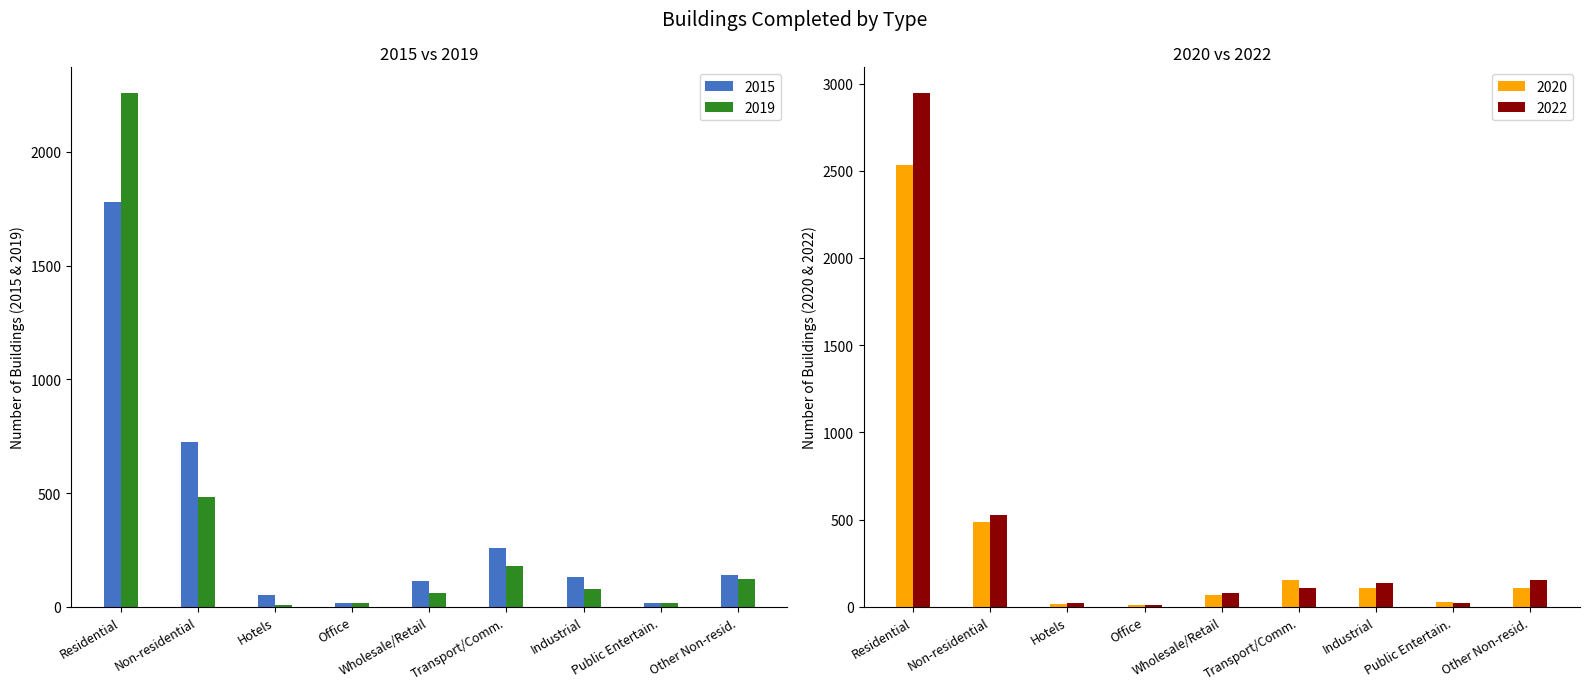

What are all the series names shown in the legend?

2015, 2019, 2020, 2022